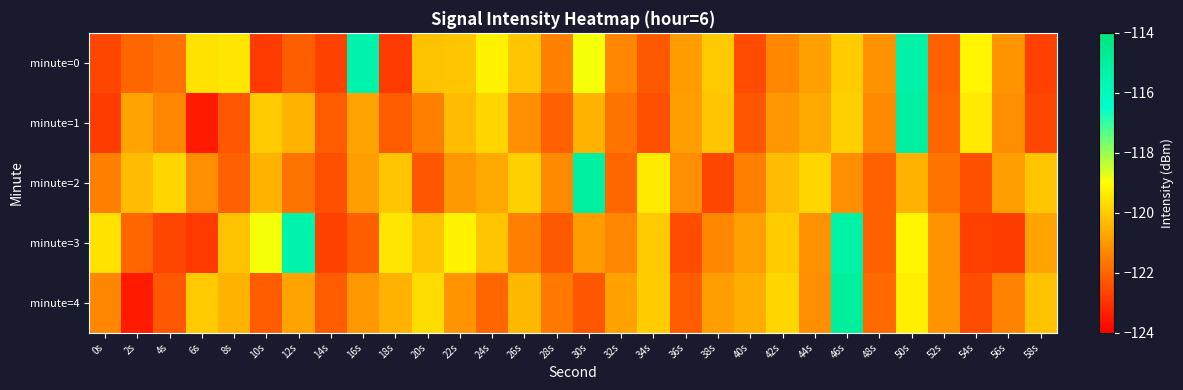

What is the total value across all series at 38s?

-605.0